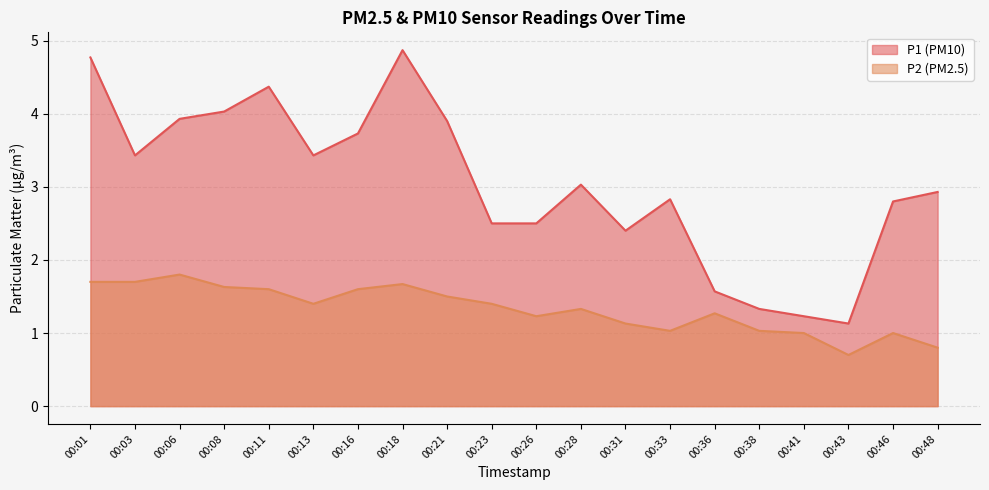

Which category has the lowest value across all series?

00:43